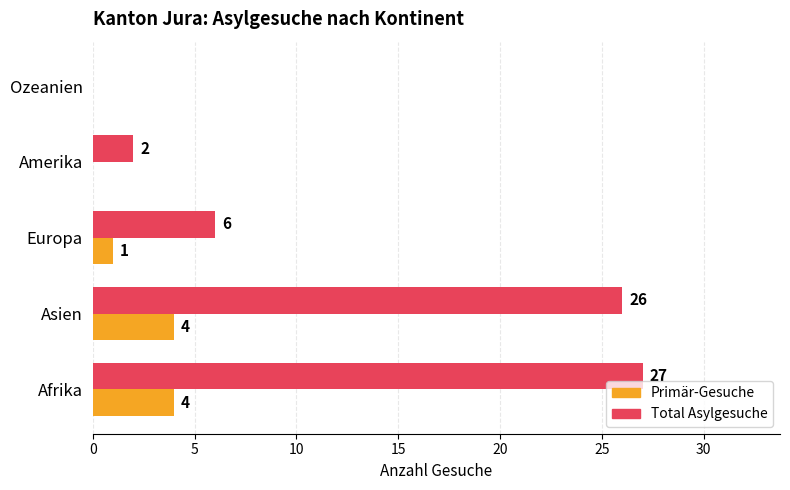

What is the maximum value shown in the chart?

27